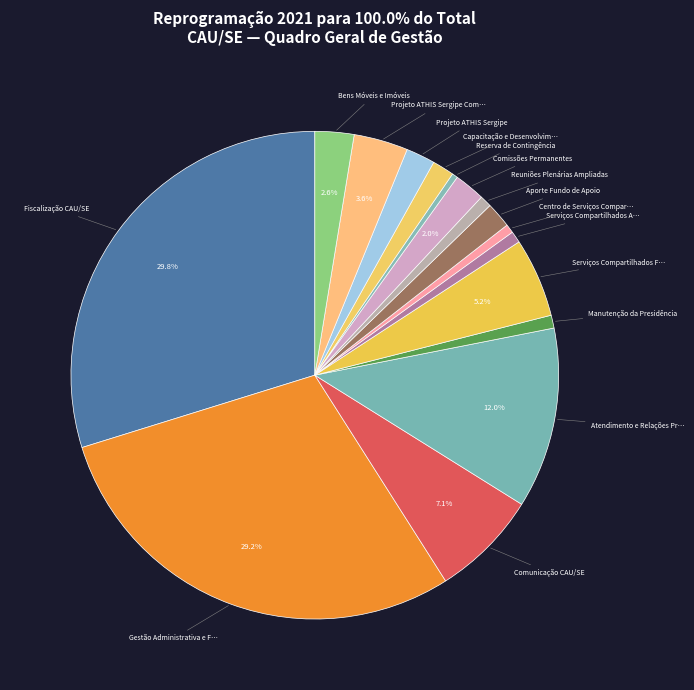

Count the number of slices in the pie.

16